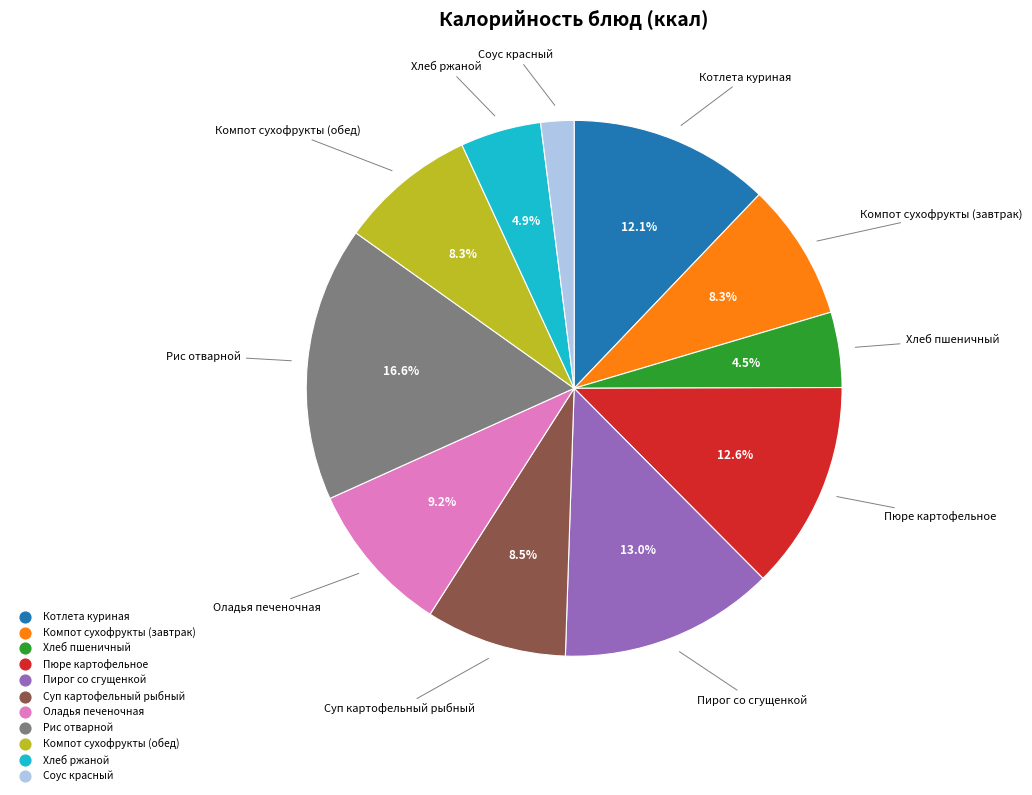

Between Соус красный and Котлета куриная, which is larger?

Котлета куриная